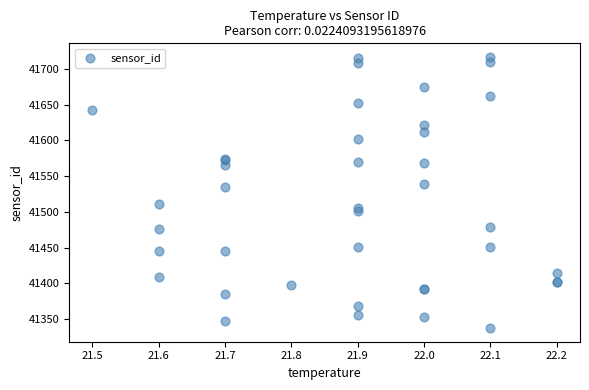

What Y value in the scatter plot is closest to 41527?

41534.7